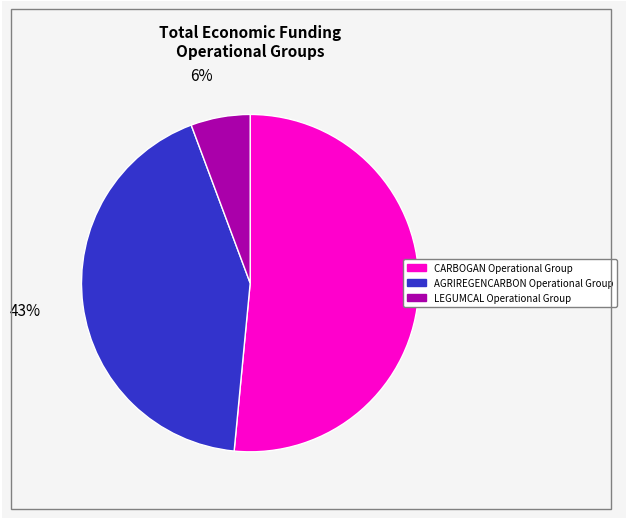

To the nearest percent, what is the difference between the largest and smallest slice percentages?

46%